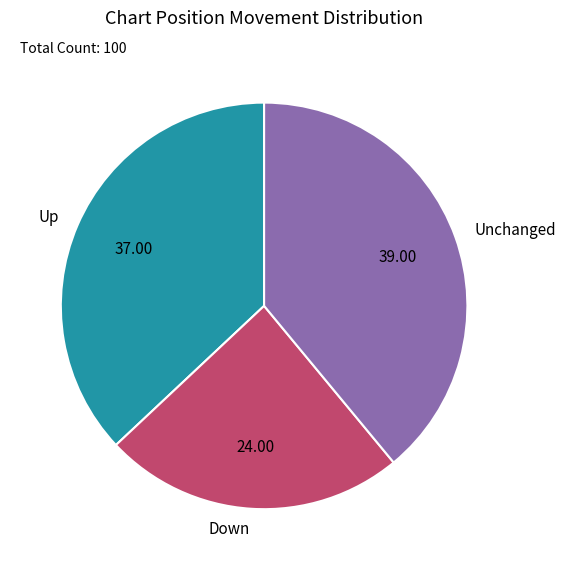

Do Unchanged and Down together represent more than half of the pie?

Yes